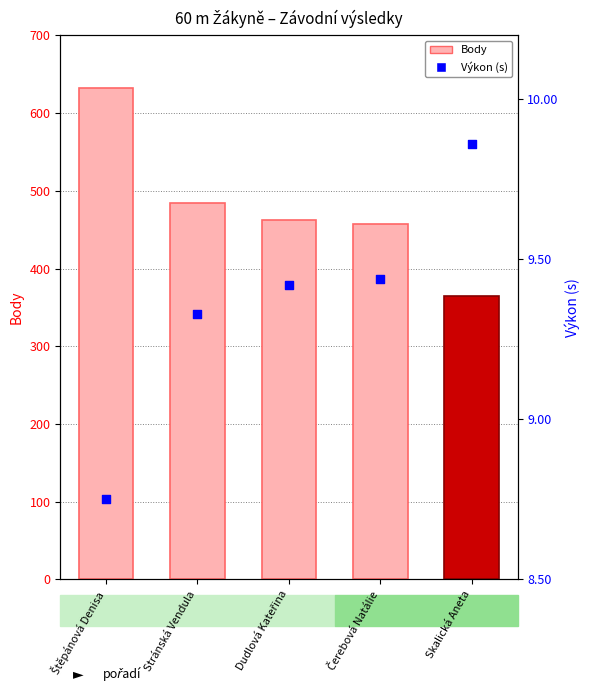

Which series contains the lowest Y value?

Výkon